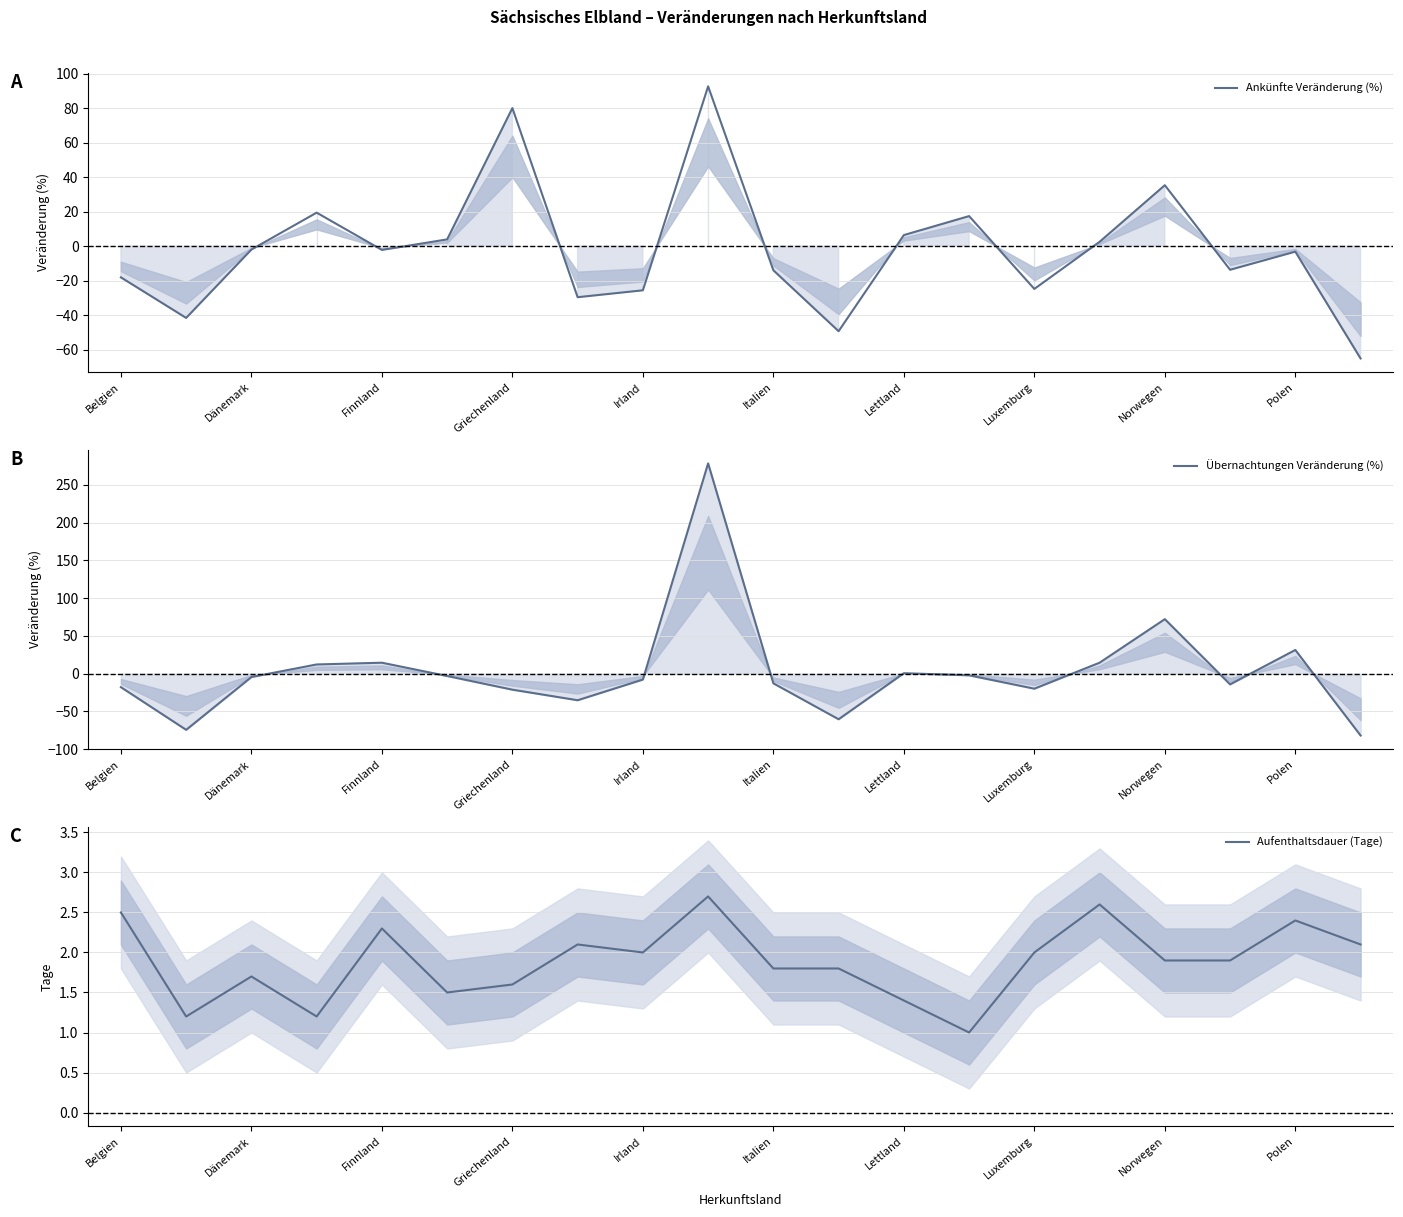

The Aufenthaltsdauer (Tage) series shows 0.5 at Polen. True or false?

False